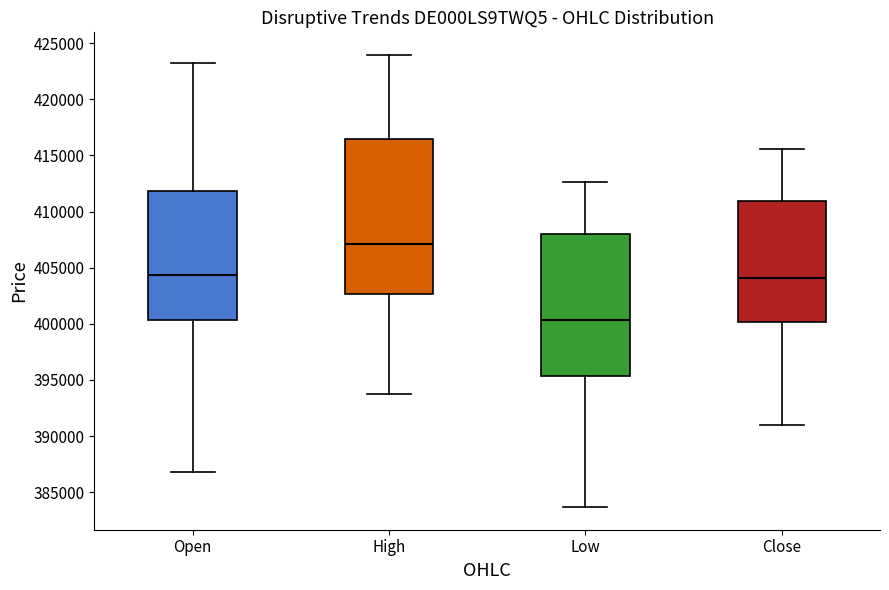

Reading left to right, transcribe this box plot: for each box, give where its median line is, the range the box spans, and where its two whiskers end, as read against the y-axis. The values are not printed on the chart, so give them approximately, as read against the axis.

Open: median 404500, box 400500 to 412000, whiskers 387000 to 423500
High: median 407000, box 402500 to 416500, whiskers 393500 to 424000
Low: median 400500, box 395500 to 408000, whiskers 383500 to 412500
Close: median 404000, box 400000 to 411000, whiskers 391000 to 415500